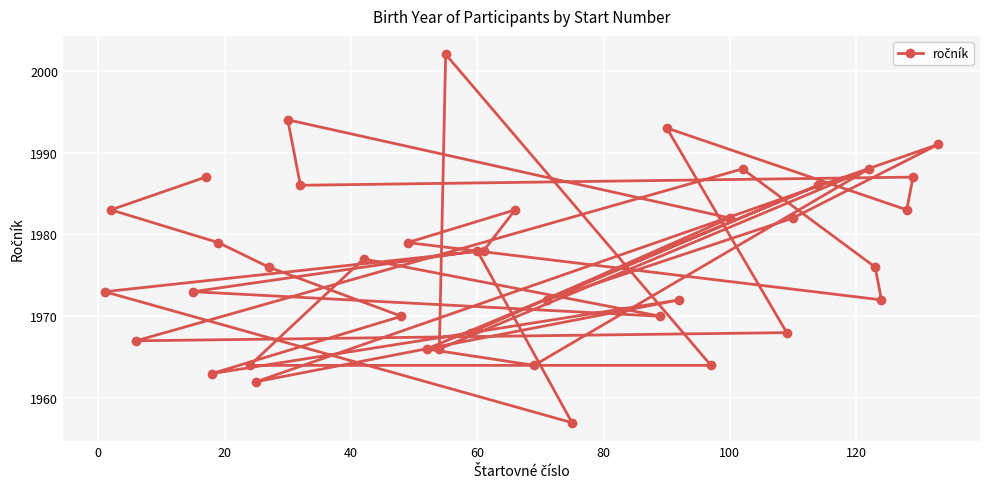

What is the minimum value shown in the chart?

1957